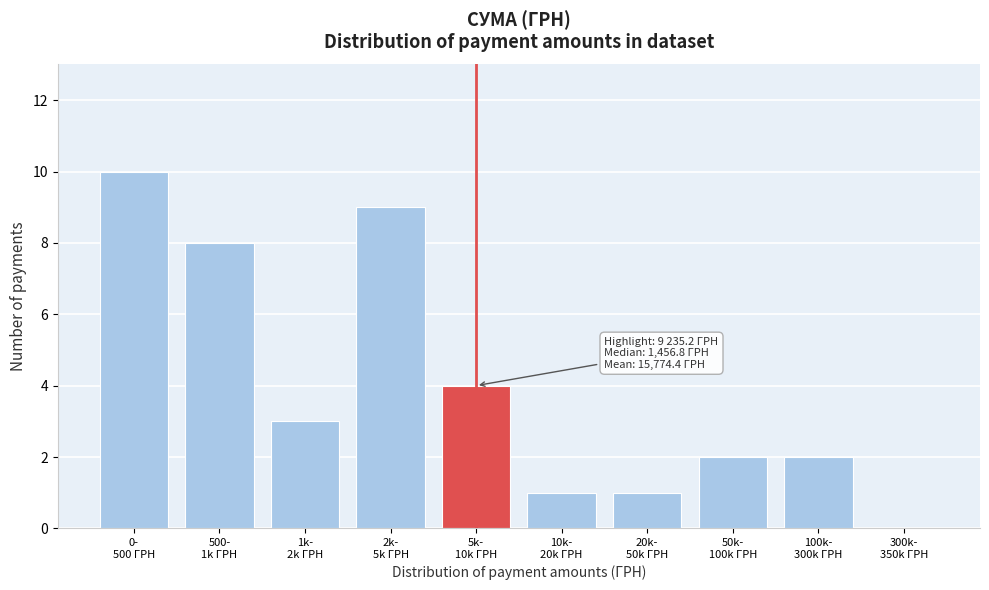

What is the sum of all values?

40